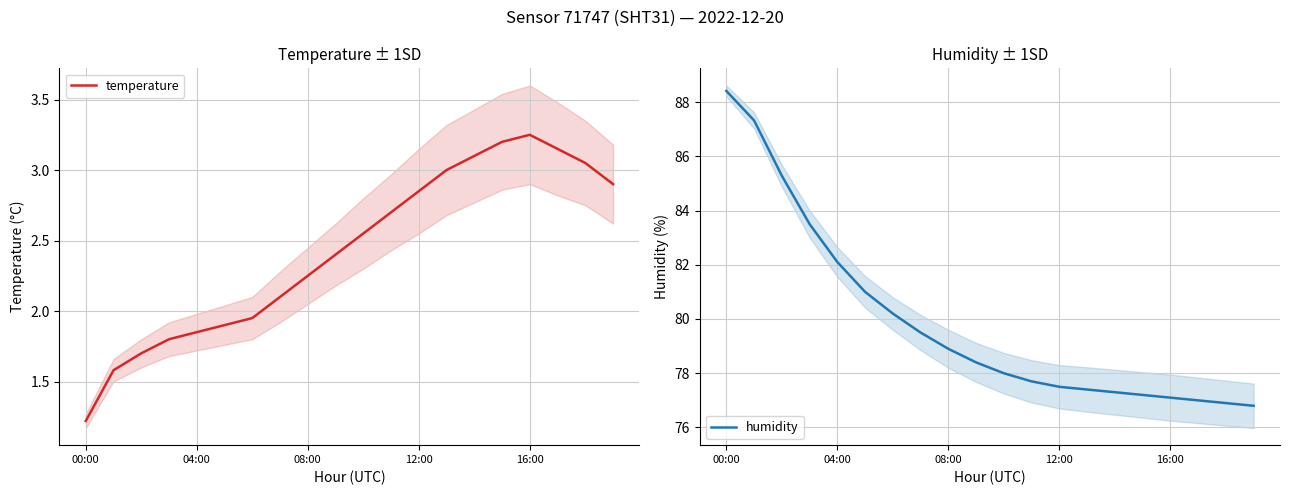

What position from the left is 14?

15